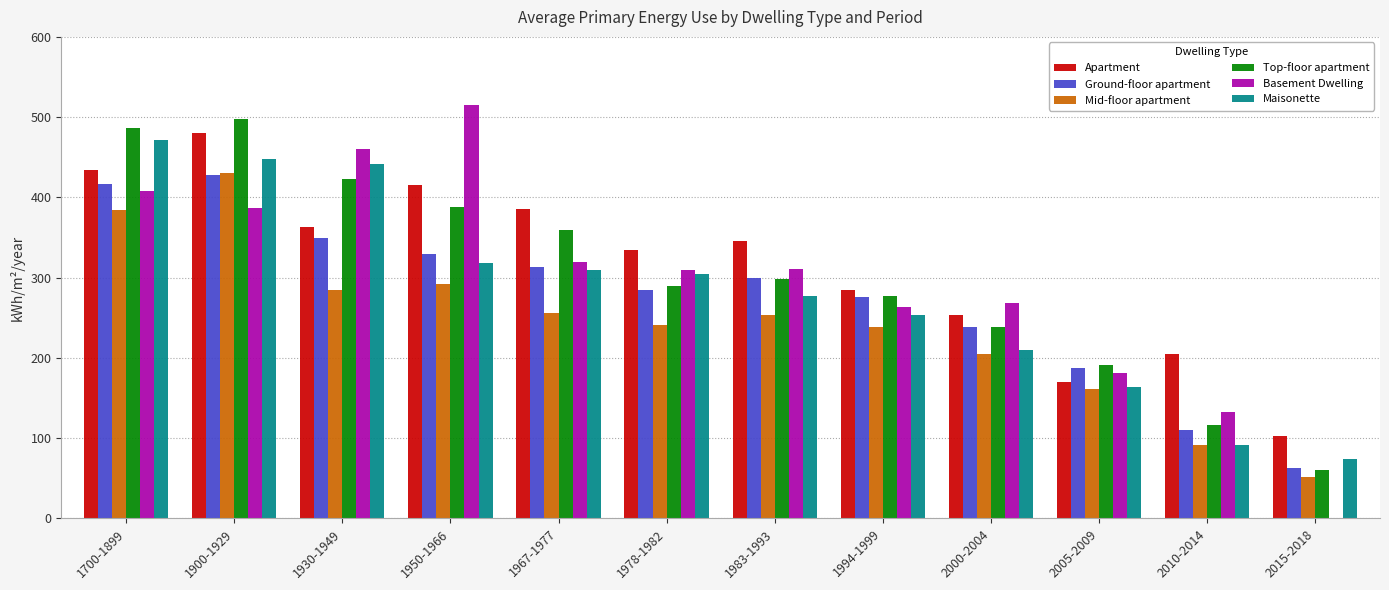

What are all the series names shown in the legend?

Apartment, Ground-floor apartment, Mid-floor apartment, Top-floor apartment, Basement Dwelling, Maisonette